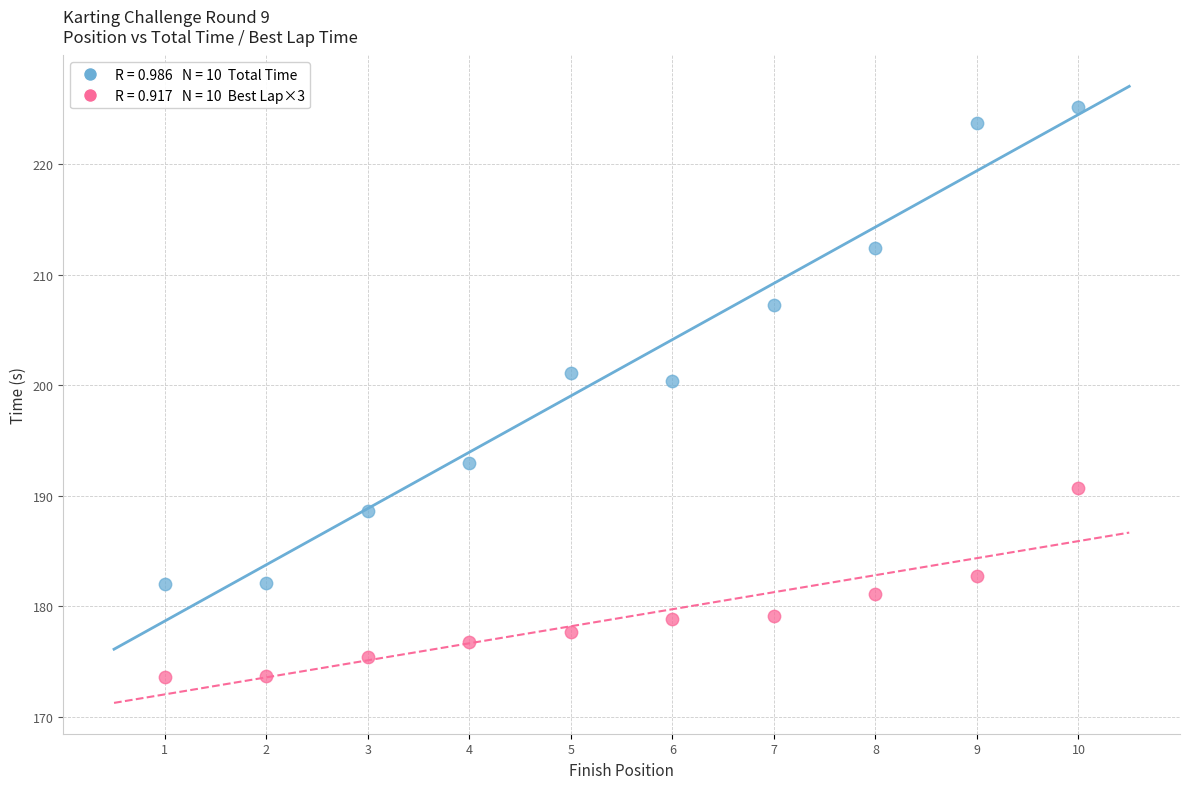

Across all data points, what is the range of Y values (max minus min)?

51.6